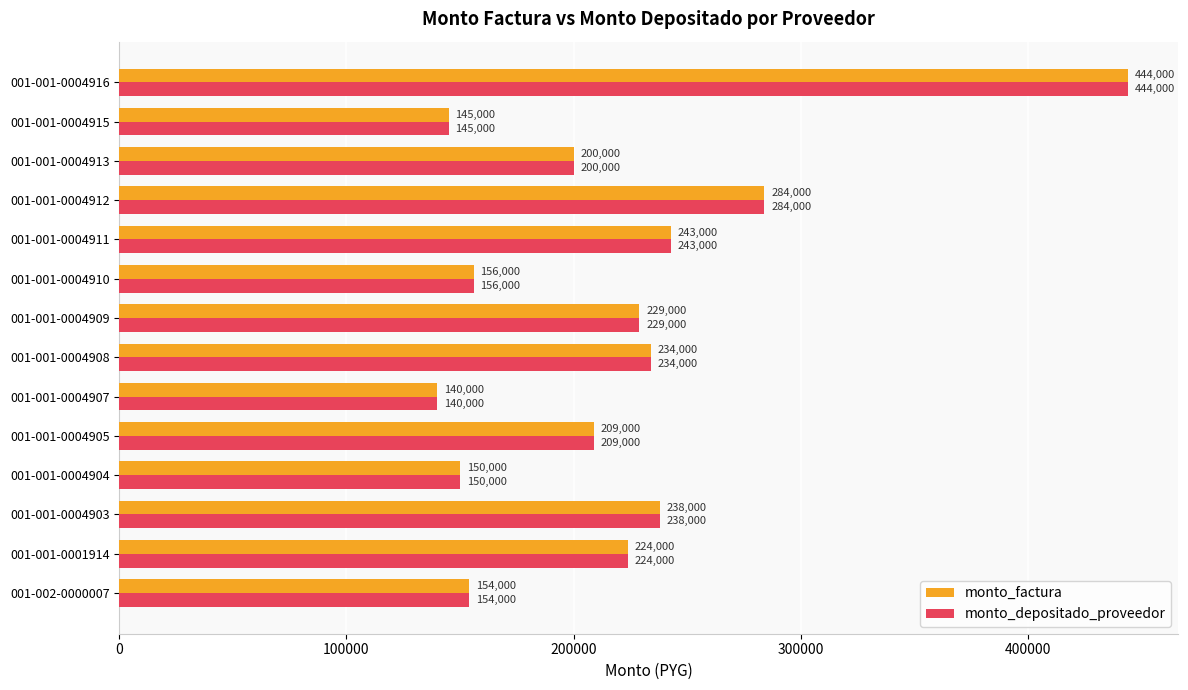

The value of monto_depositado_proveedor at 001-001-0001914 is 333170. True or false?

False